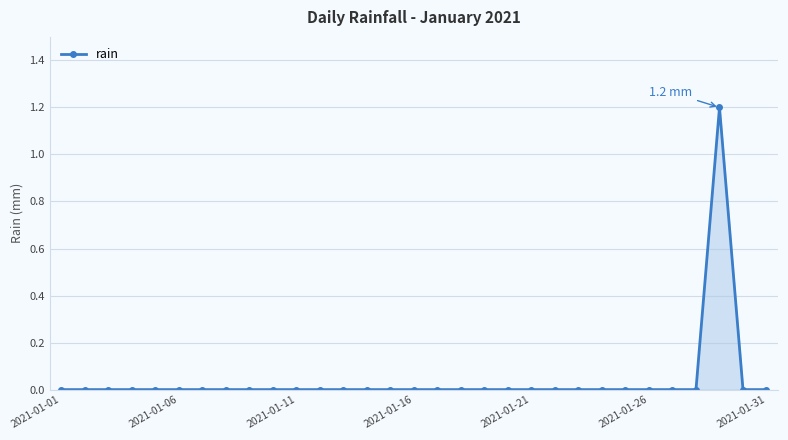

What is the maximum value shown in the chart?

1.2